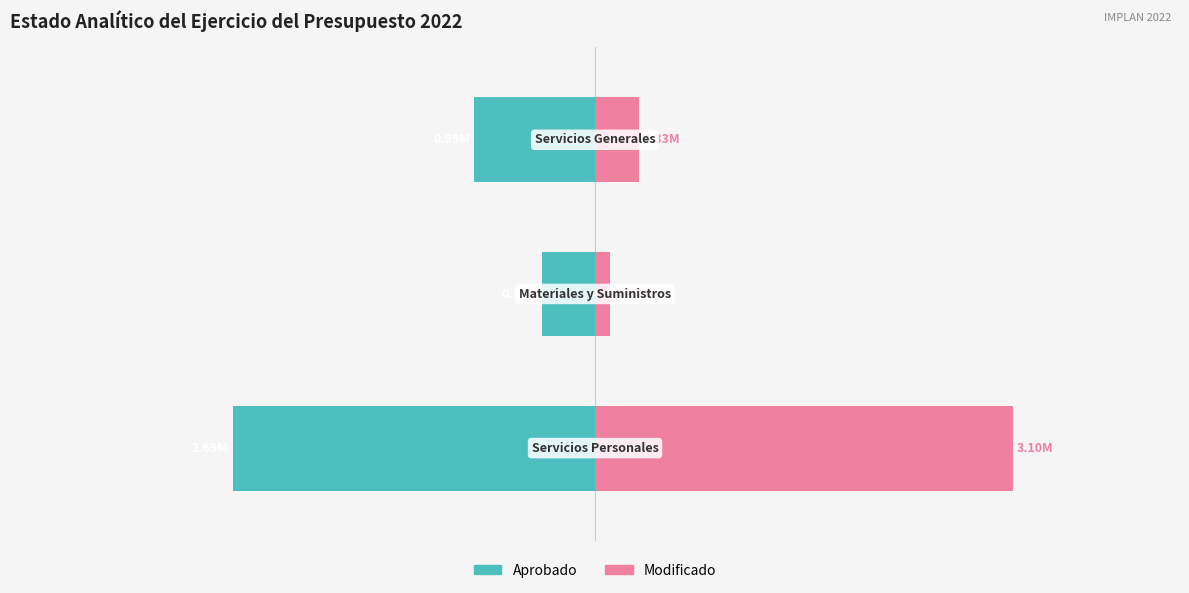

True or false: Modificado has a value of 329648.7 at 2.

True